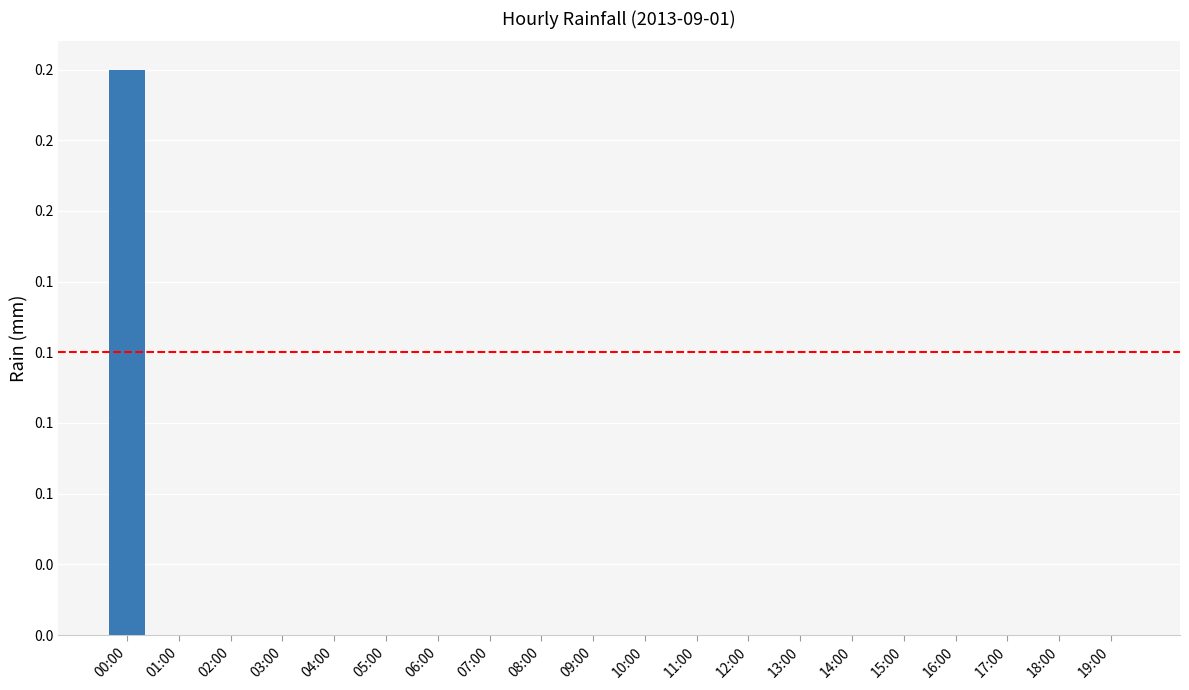

What position from the left is 06:00?

7